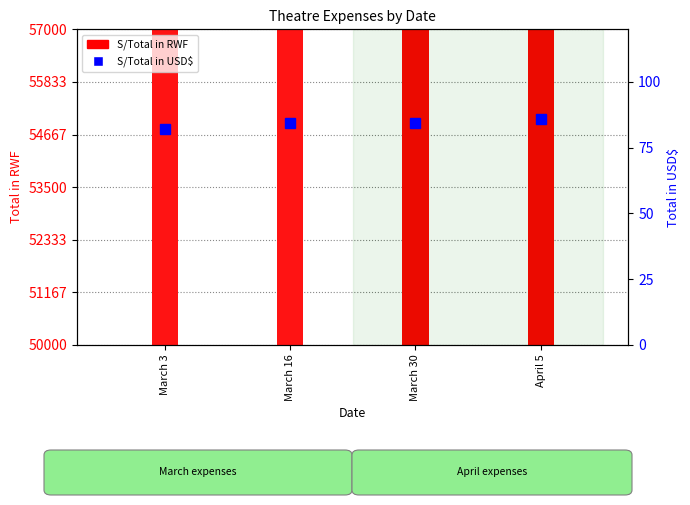

Rank the categories by value from highest to lowest.

April 5, March 30, March 16, March 3